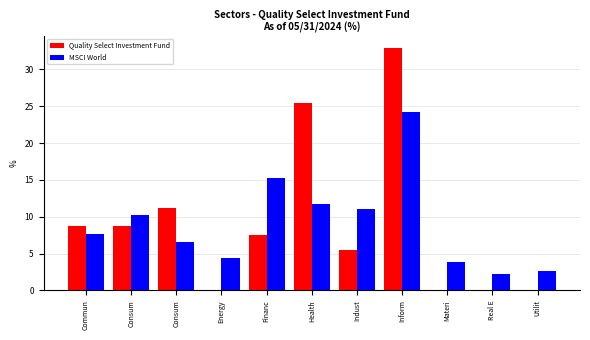

How many values in the Quality Select Investment Fund series exceed 7?

6